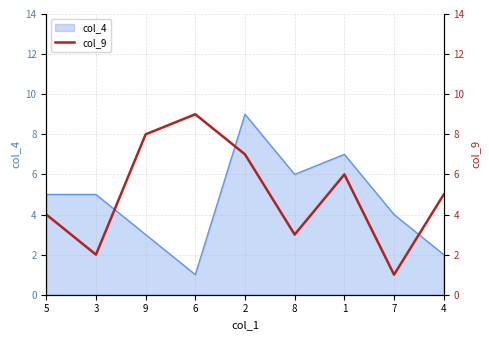

What is the average value?

5